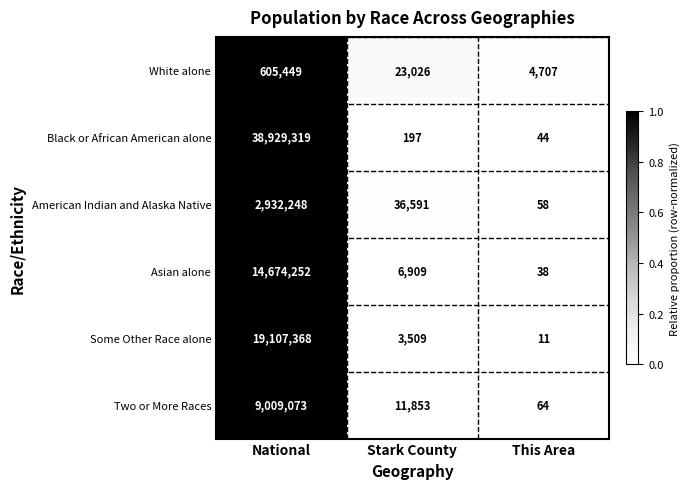

At which label does Some Other Race alone first exceed 3509?

National